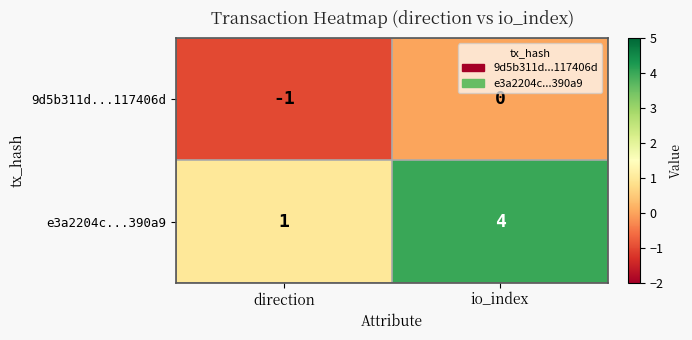

List the series in order of their peak value, highest first.

e3a2204c...390a9, 9d5b311d...117406d